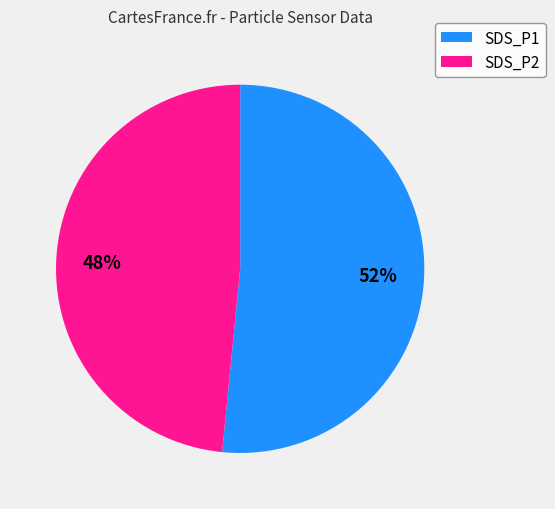

Which category accounts for the majority?

SDS_P1